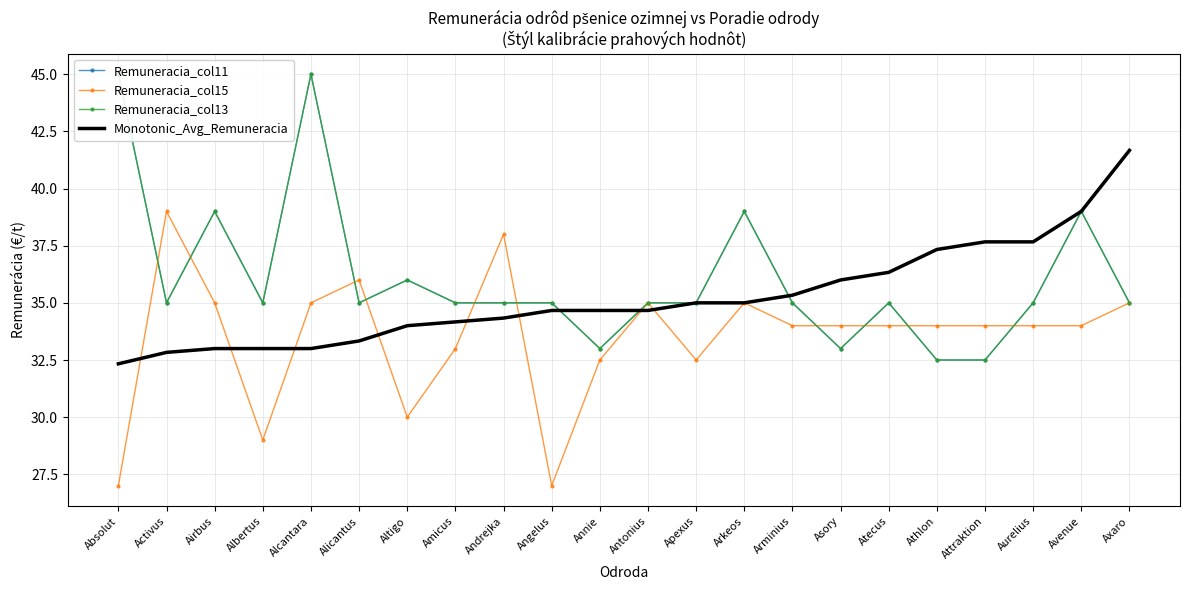

What is the sum of the Monotonic_Avg_Remuneracia values at Albertus and Activus?

65.8